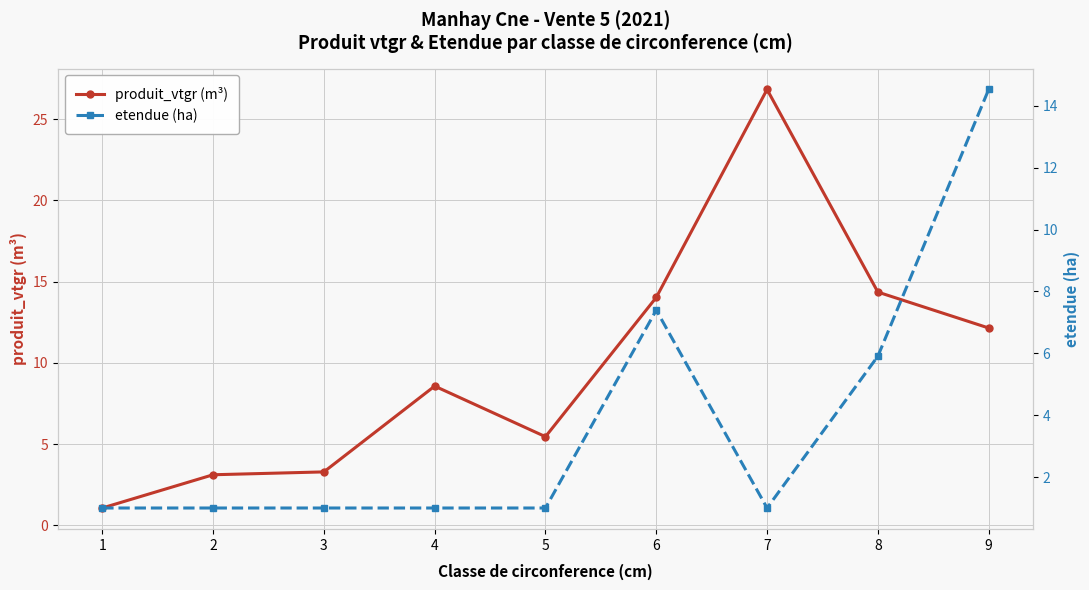

Which series has the largest total across all categories?

produit_vtgr (m³)